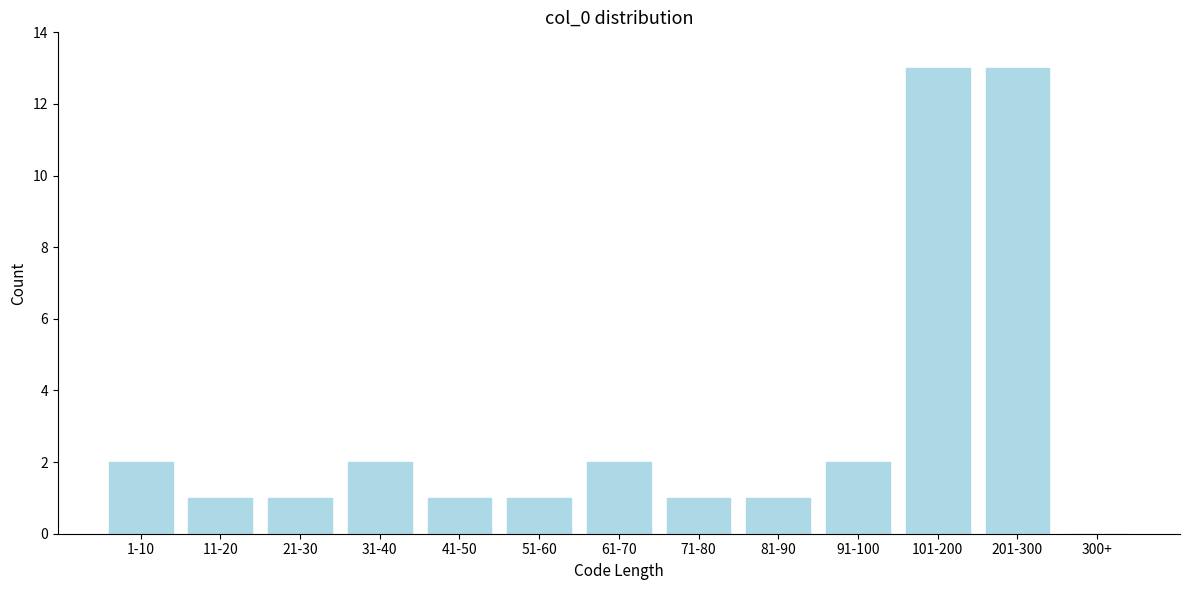

Reading left to right, what are all the values shown in this chart?

1-10=2	11-20=1	21-30=1	31-40=2	41-50=1	51-60=1	61-70=2	71-80=1	81-90=1	91-100=2	101-200=13	201-300=13	300+=0